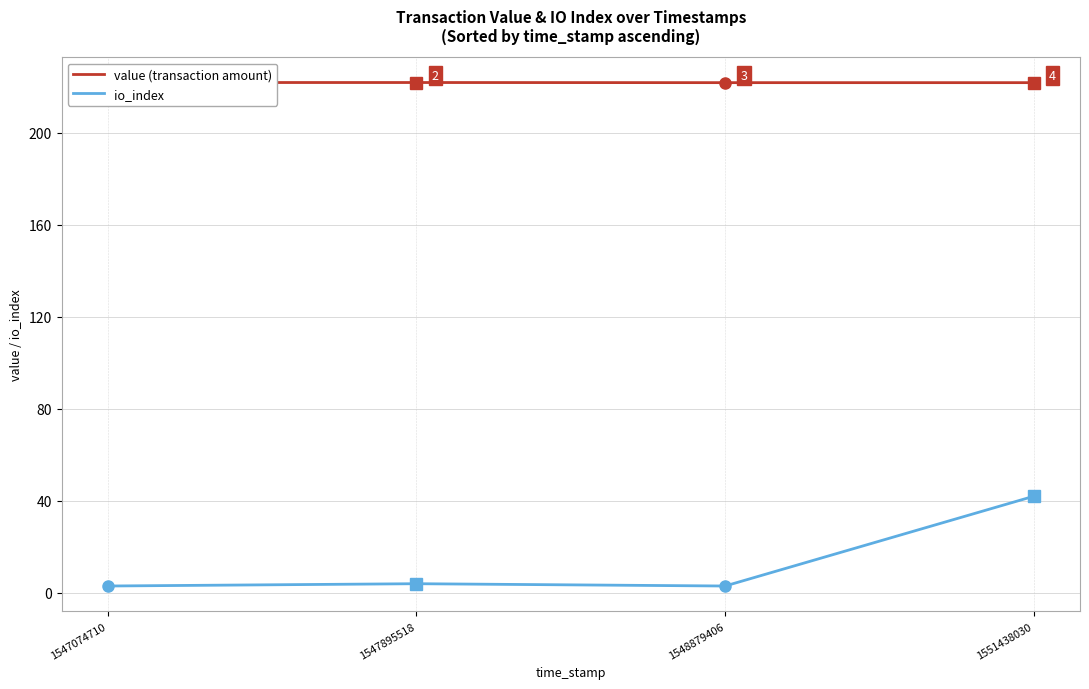

Which category has the highest value across all series?

1547074710